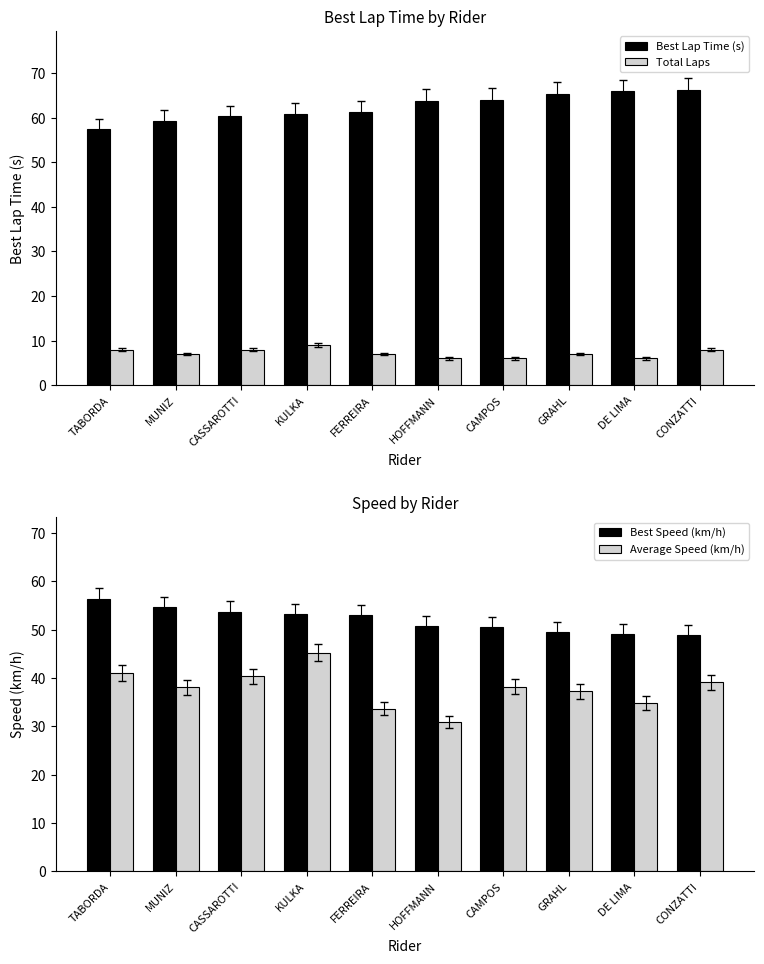

What is the difference between the Total Laps values at KULKA and CAMPOS?

3.0